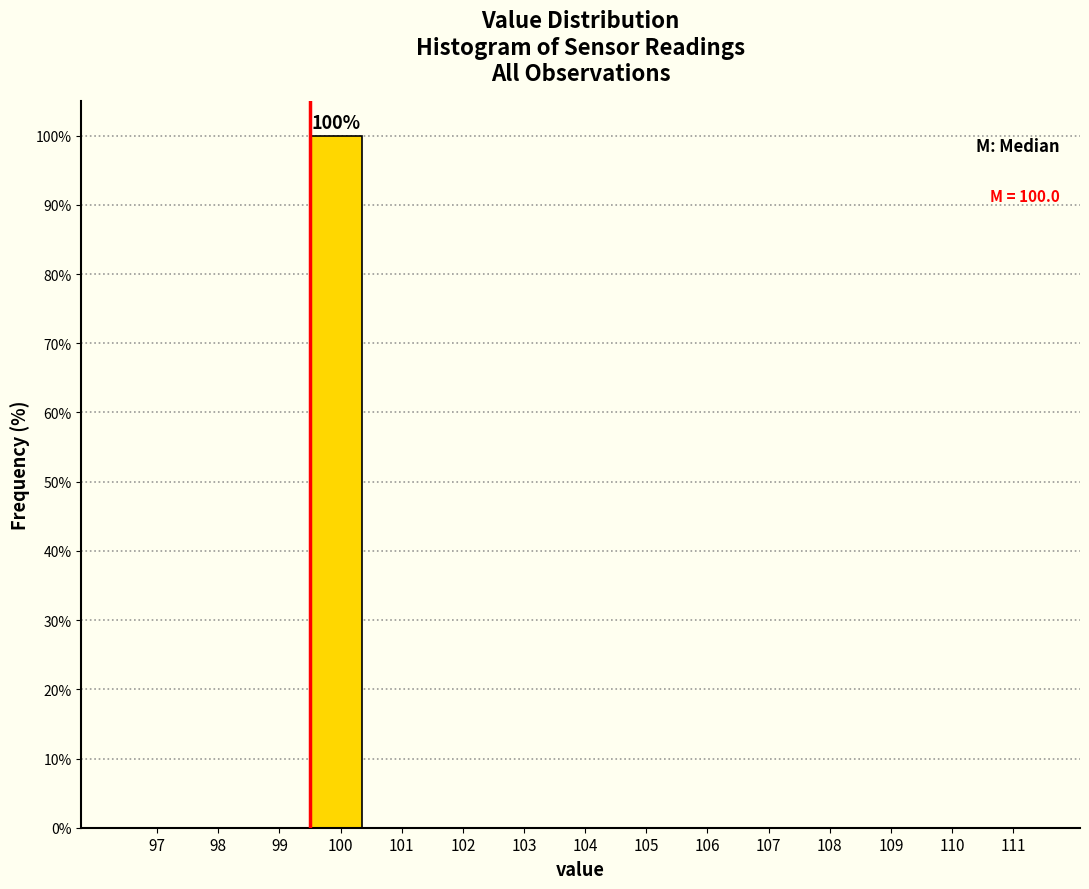

Reading left to right, extract all data points from this chart.

97=0	98=0	99=0	100=100	101=0	102=0	103=0	104=0	105=0	106=0	107=0	108=0	109=0	110=0	111=0